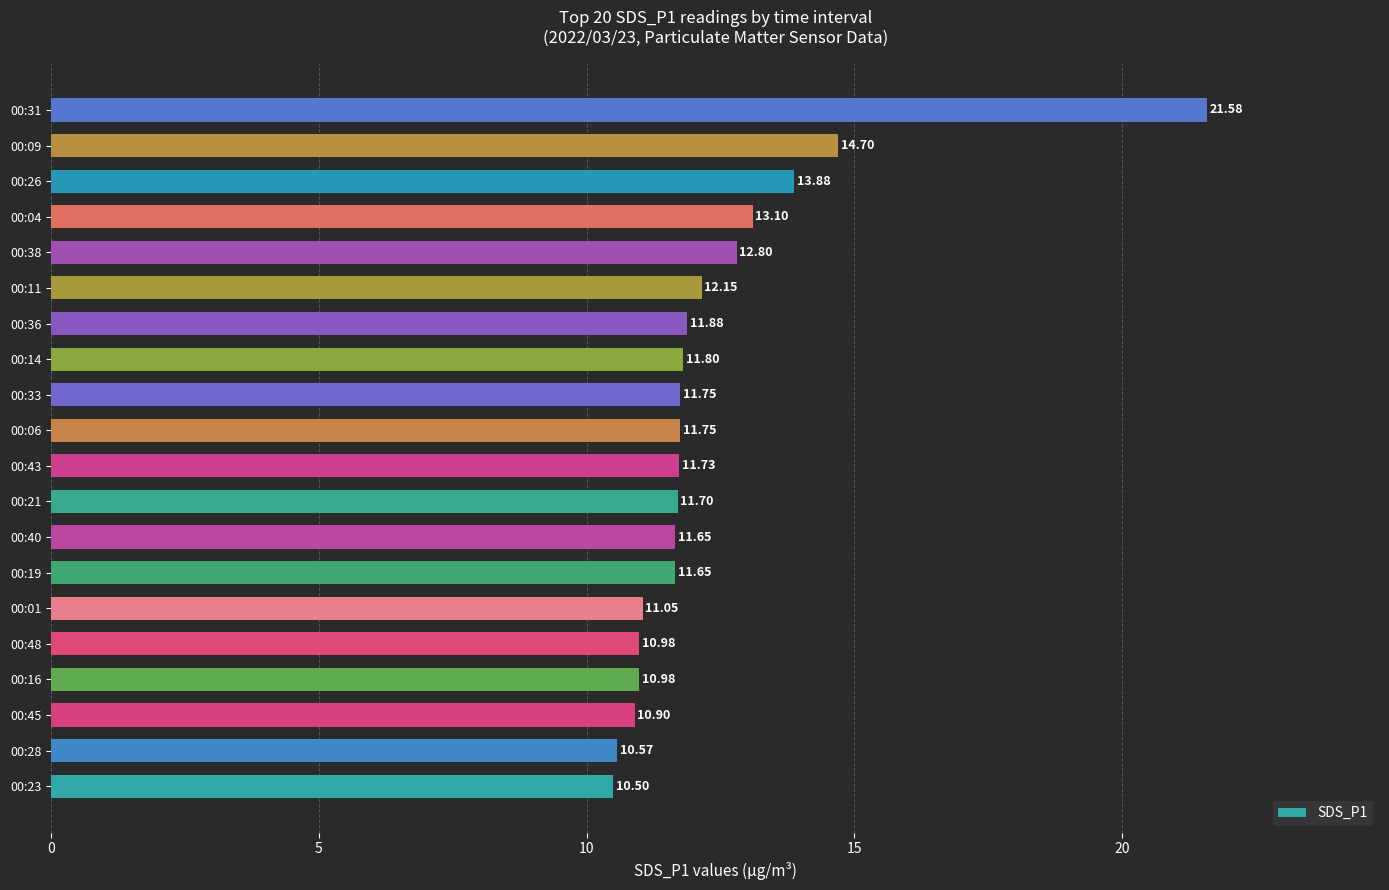

What is the average value?

12.4